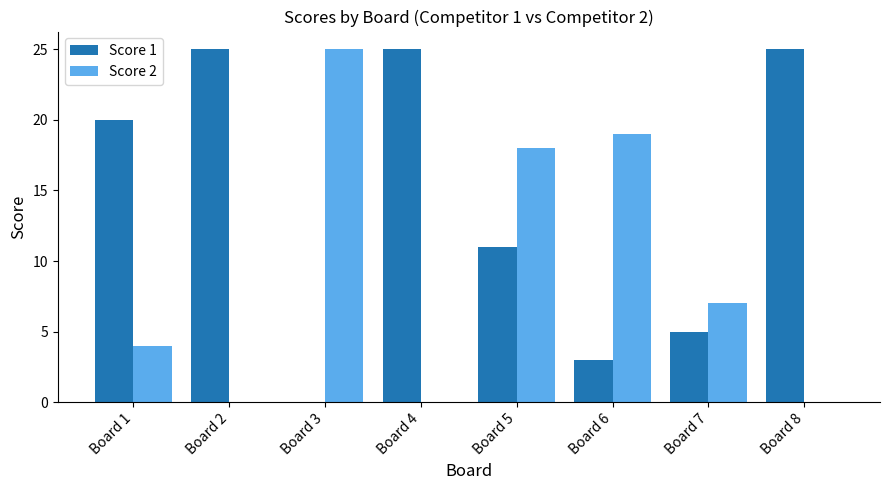

Read the Score 1 value at Board 2.

25